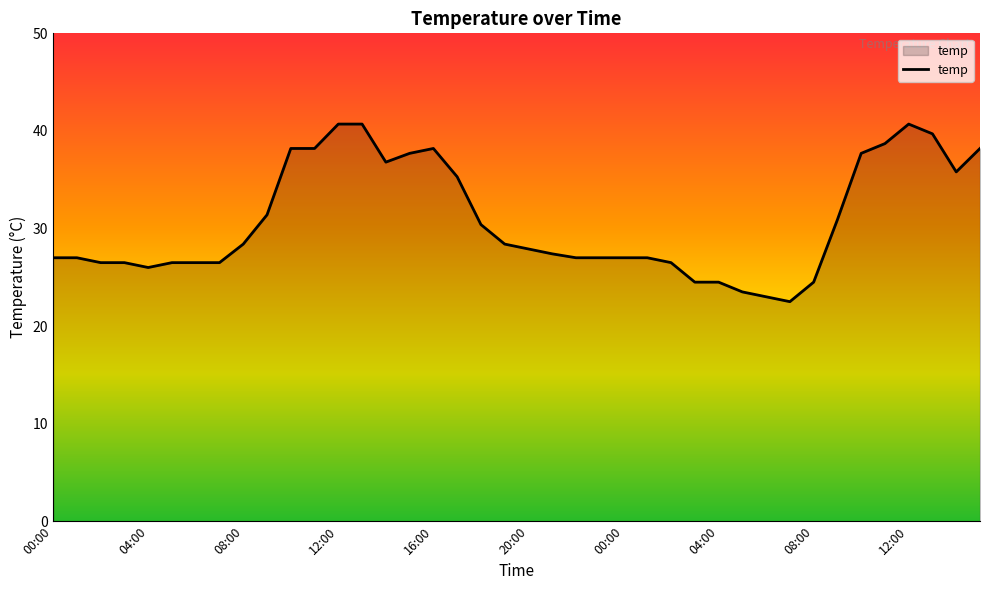

What is the difference between the maximum and minimum values?

18.2